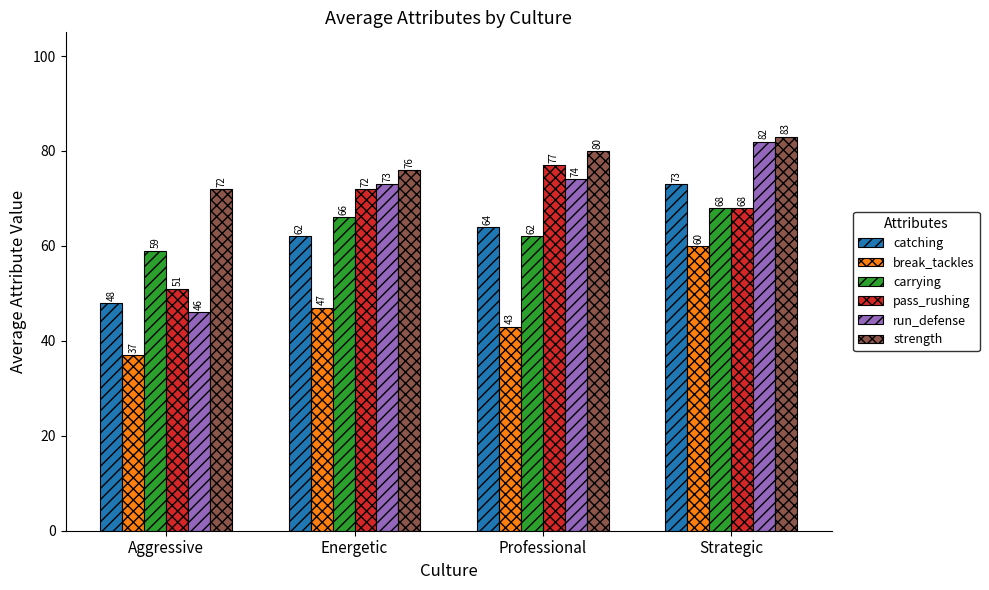

Rank the series at Professional from lowest to highest value.

break_tackles, carrying, catching, run_defense, pass_rushing, strength